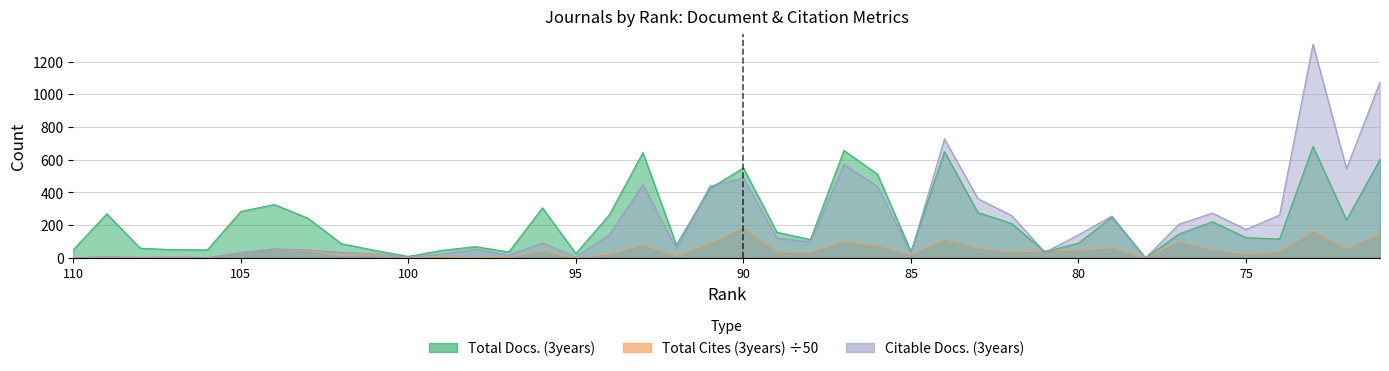

Is it true that Citable Docs. (3years) equals 1546.4 at 71?

False